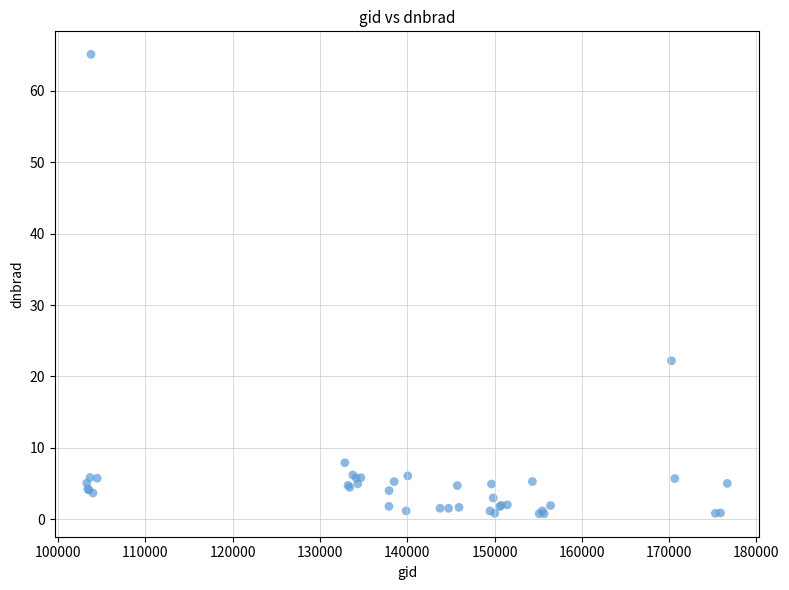

What Y value in the scatter plot is closest to 32?

22.2